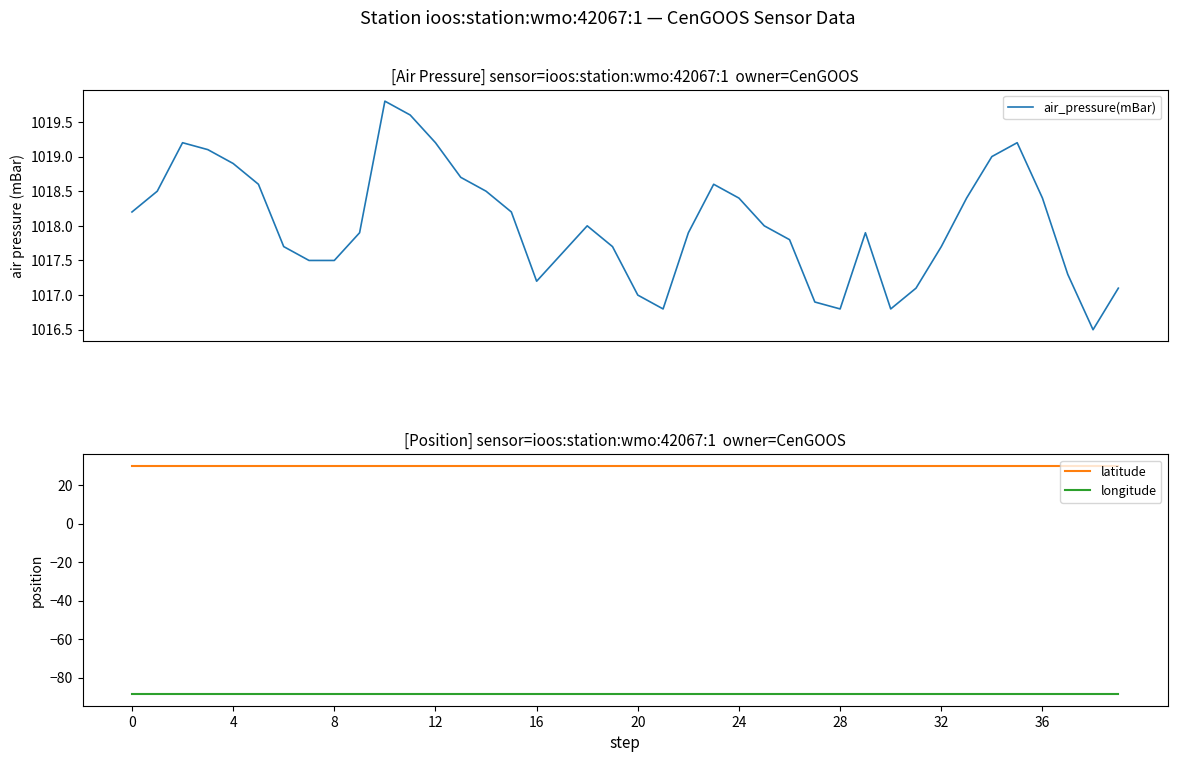

Which series has the largest total across all categories?

air_pressure(mBar)